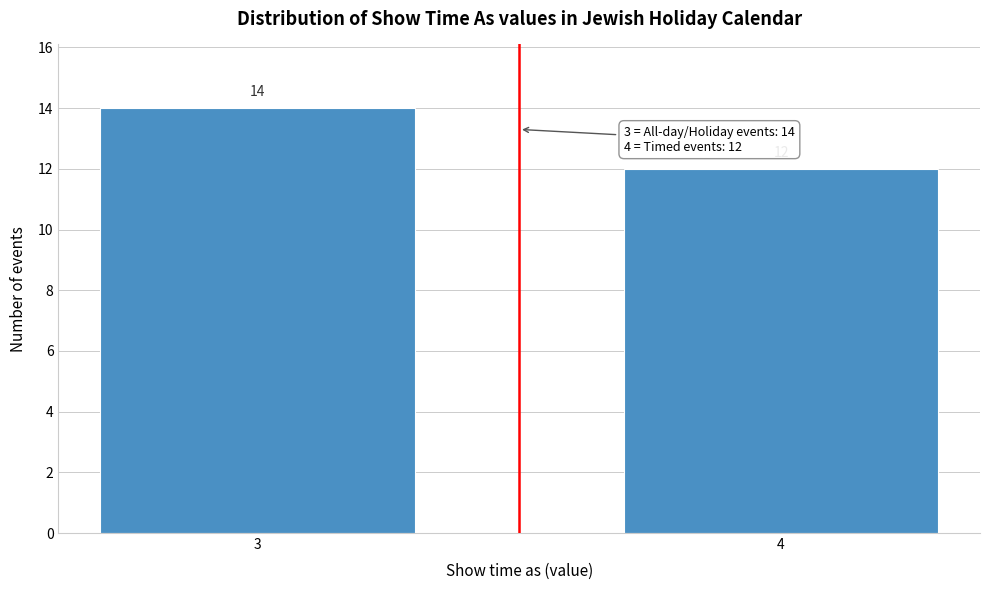

Reading left to right, what are all the values shown in this chart?

14	12